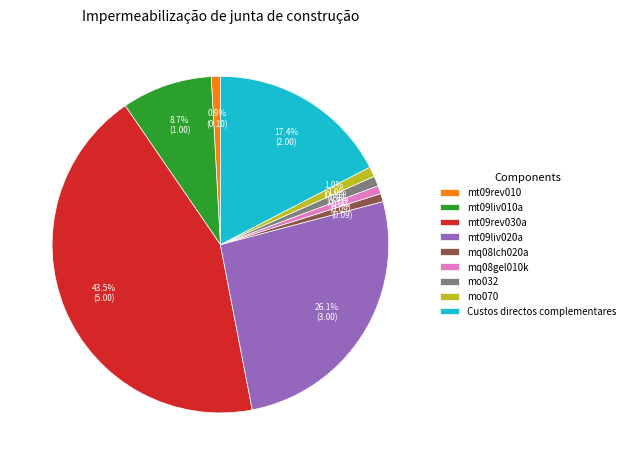

To the nearest percent, what is the average slice percentage?

11%